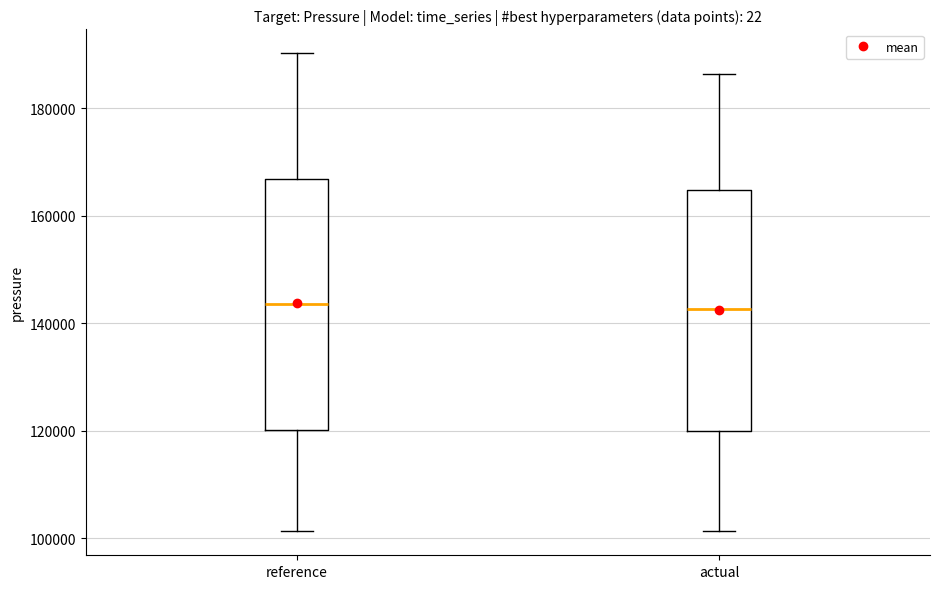

Where does the upper whisker of the box for actual end on the y-axis? The values are not printed on the chart, so give them approximately, as read against the axis.

186000